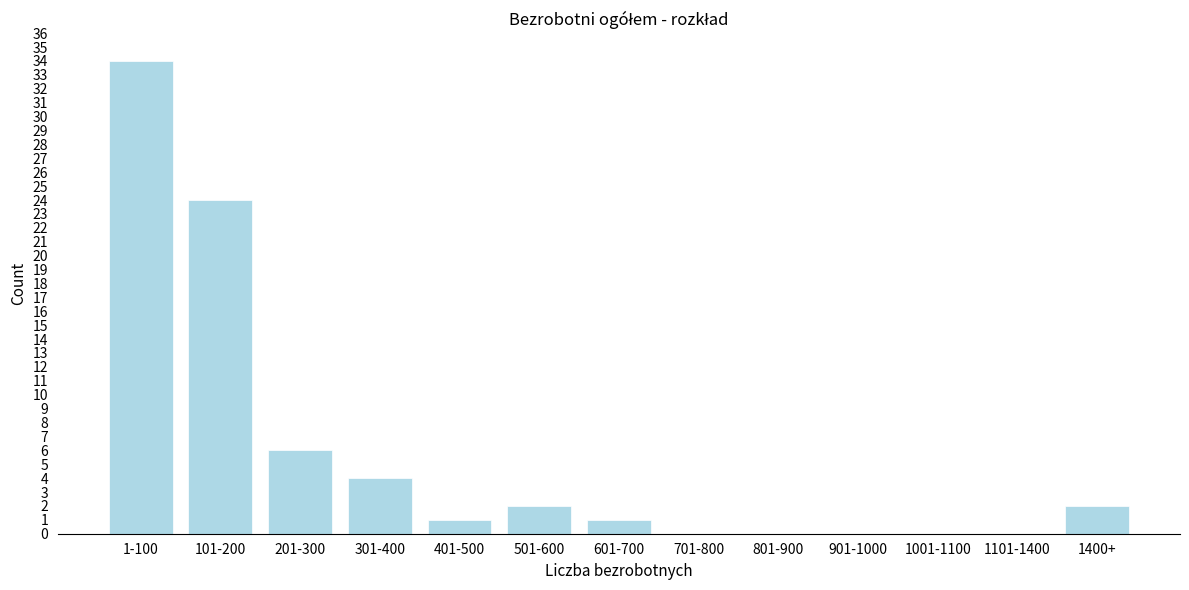

Reading left to right, transcribe all the data shown in this chart.

1-100=34	101-200=24	201-300=6	301-400=4	401-500=1	501-600=2	601-700=1	701-800=0	801-900=0	901-1000=0	1001-1100=0	1101-1400=0	1400+=2